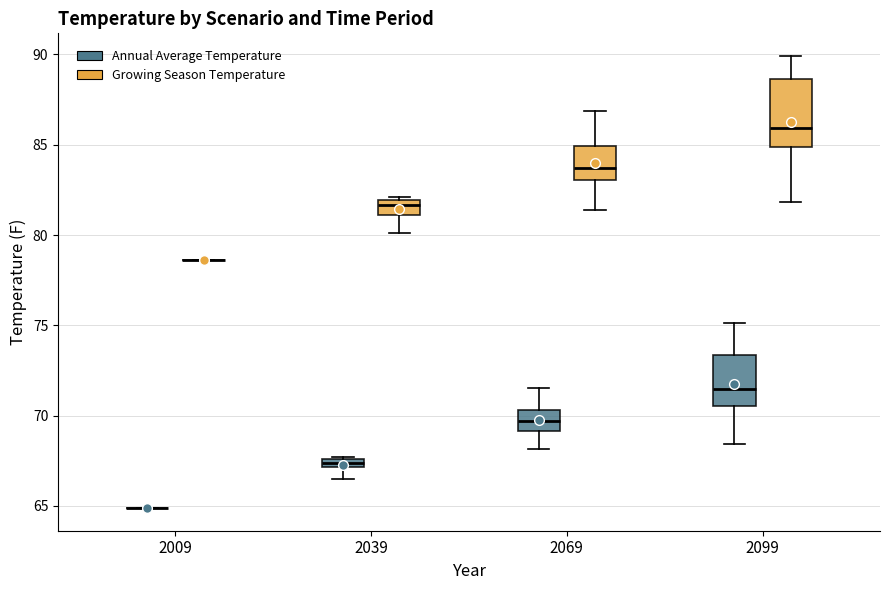

Where is the upper edge of the box for 2069 (Growing Season Temperature) on the y-axis? The values are not printed on the chart, so give them approximately, as read against the axis.

85.0